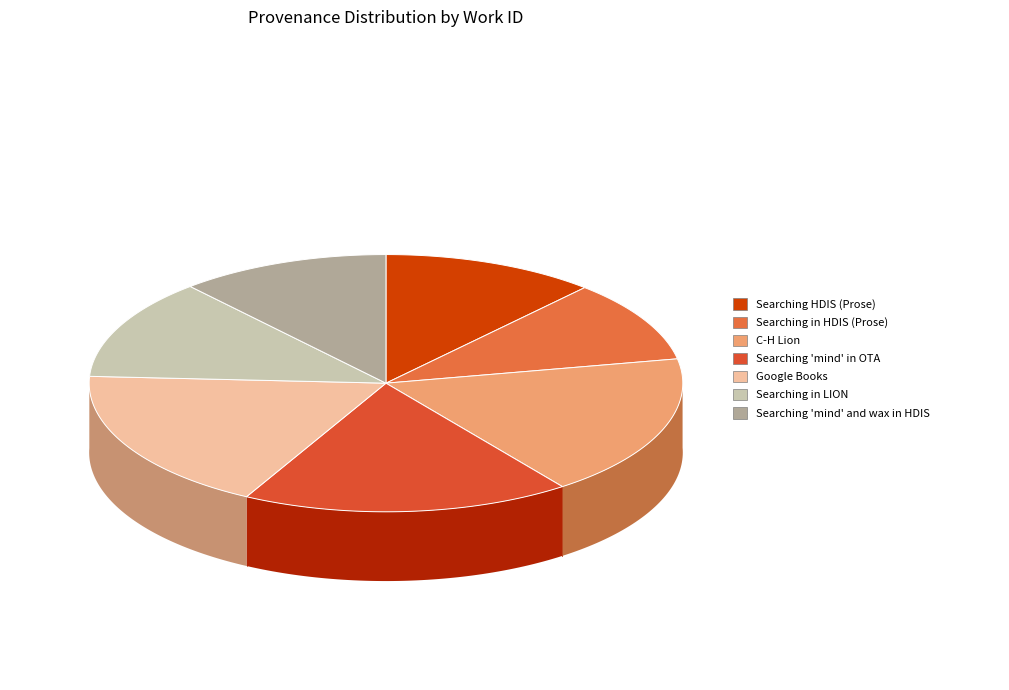

Which has a higher value, Searching in HDIS (Prose) or Google Books?

Google Books